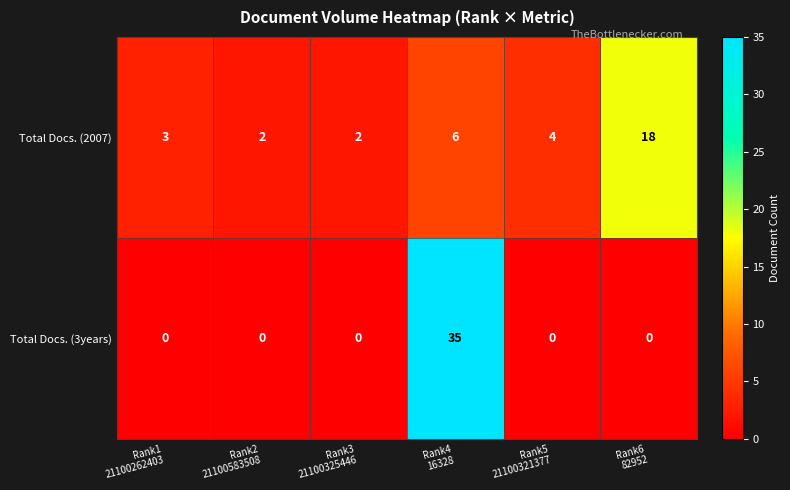

Reading right to left, list all the values displayed in this chart.

Total Docs. (2007): 18	4	6	2	2	3
Total Docs. (3years): 0	0	35	0	0	0